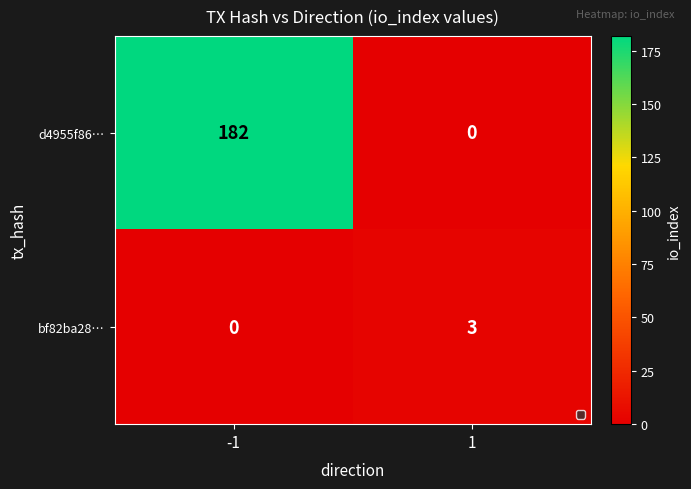

What is the sum of all d4955f86… values?

182